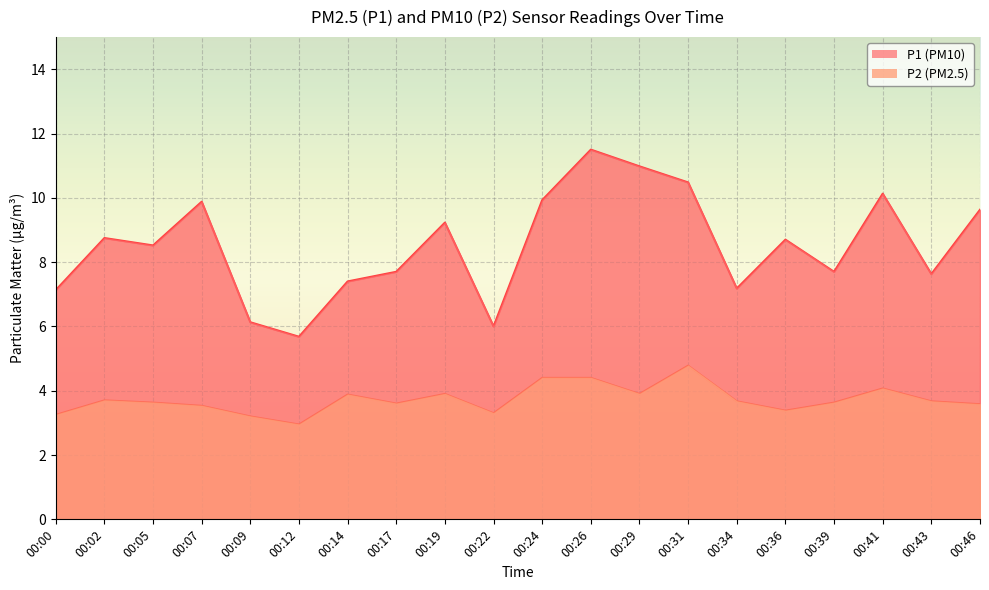

What is the difference between the second highest and second lowest values in the P1 series?

5.0